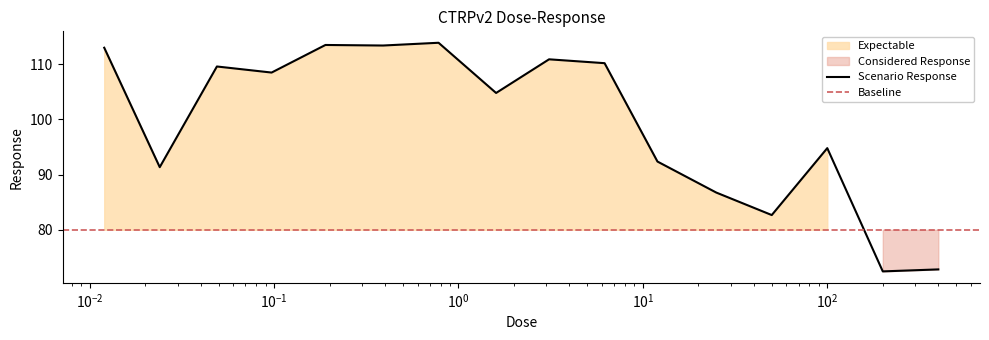

Does the chart display data point markers on the line(s)?

No